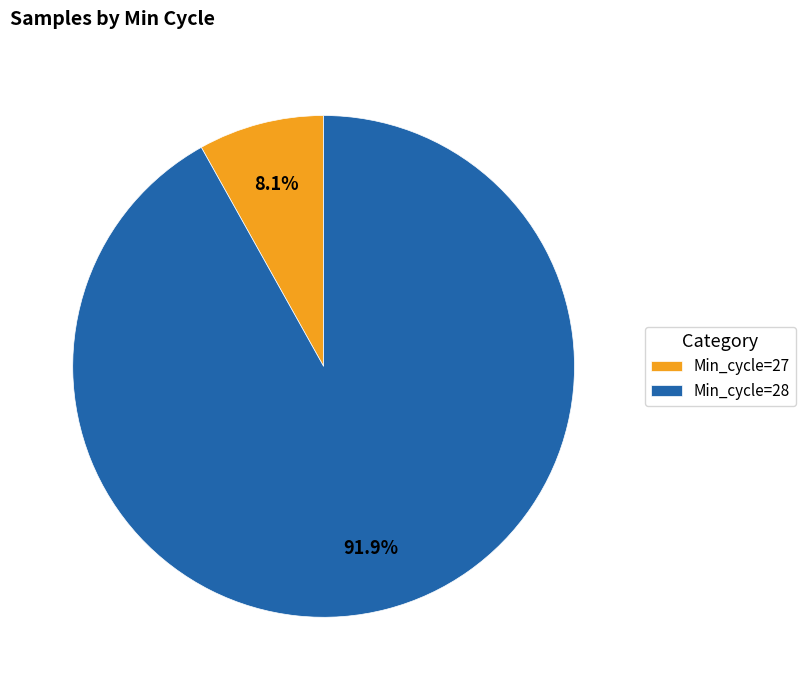

Is the sum of Min_cycle=27 and Min_cycle=28 greater than half?

Yes